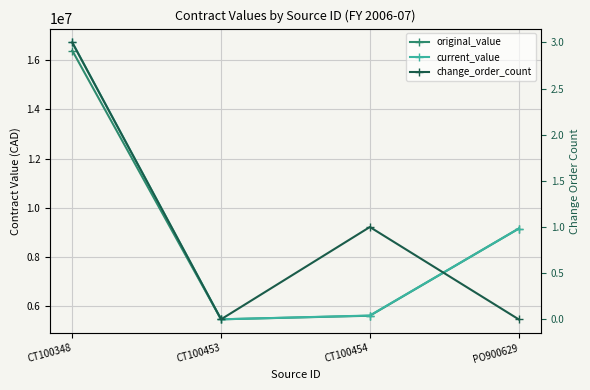

True or false: change_order_count has a value of 2.0 at CT100453.

False